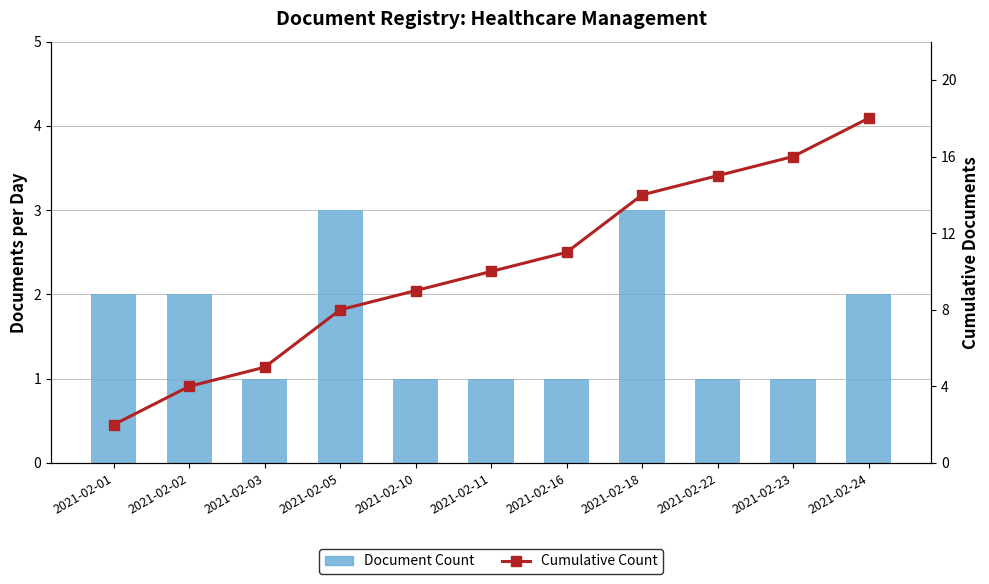

What is the value of the Document Count bar at the 2nd from the left?

2